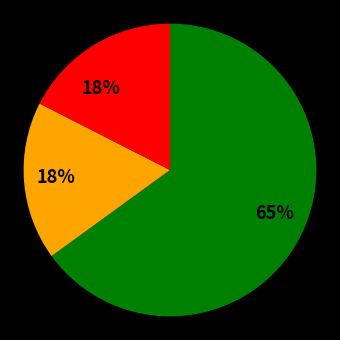

Is there a majority slice in this chart?

Yes